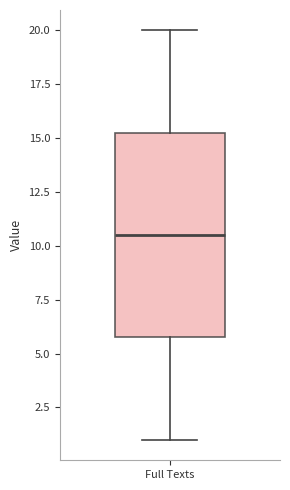

Read this box plot against the y-axis: the position of the median line, the range covered by the box, and the ends of both whiskers. The values are not printed on the chart, so give them approximately, as read against the axis.

median 10.5, box 6.0 to 15.5, whiskers 1.0 to 20.0